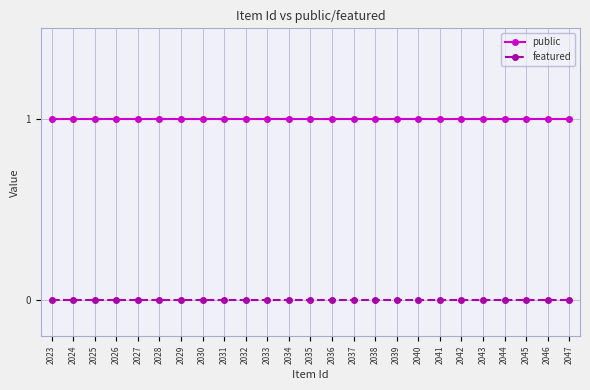

What is the spread (max minus min) of values at 2023?

1